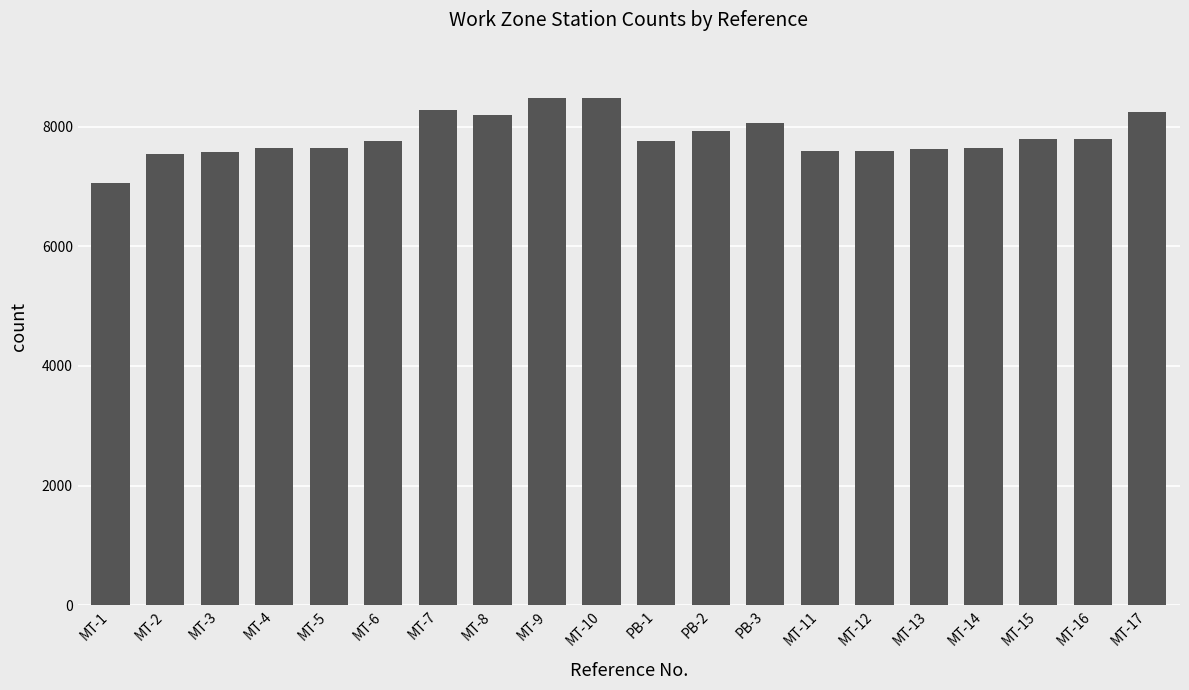

Are the bars horizontal?

No